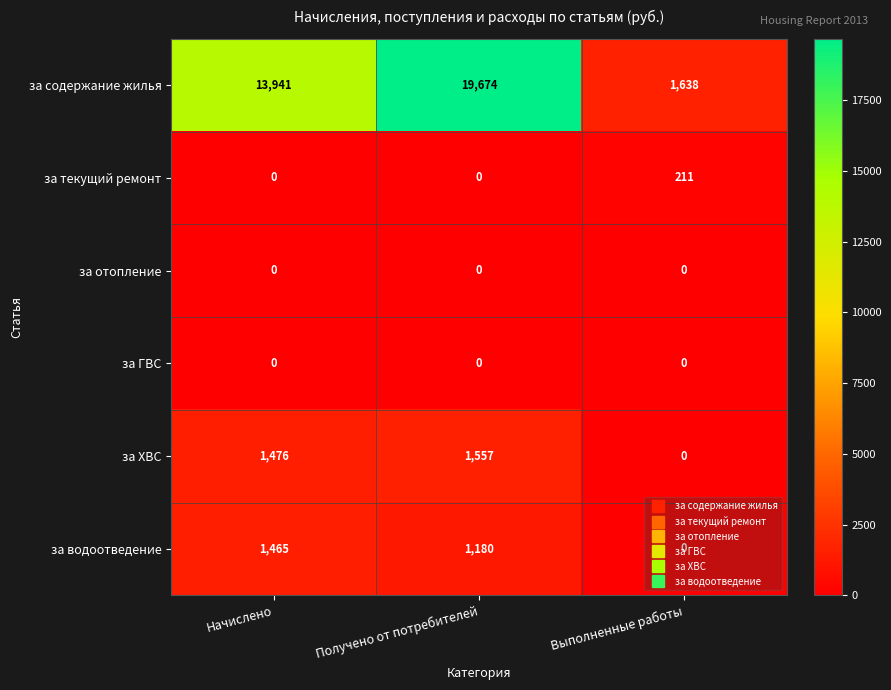

Which series has the largest total across all categories?

за содержание жилья